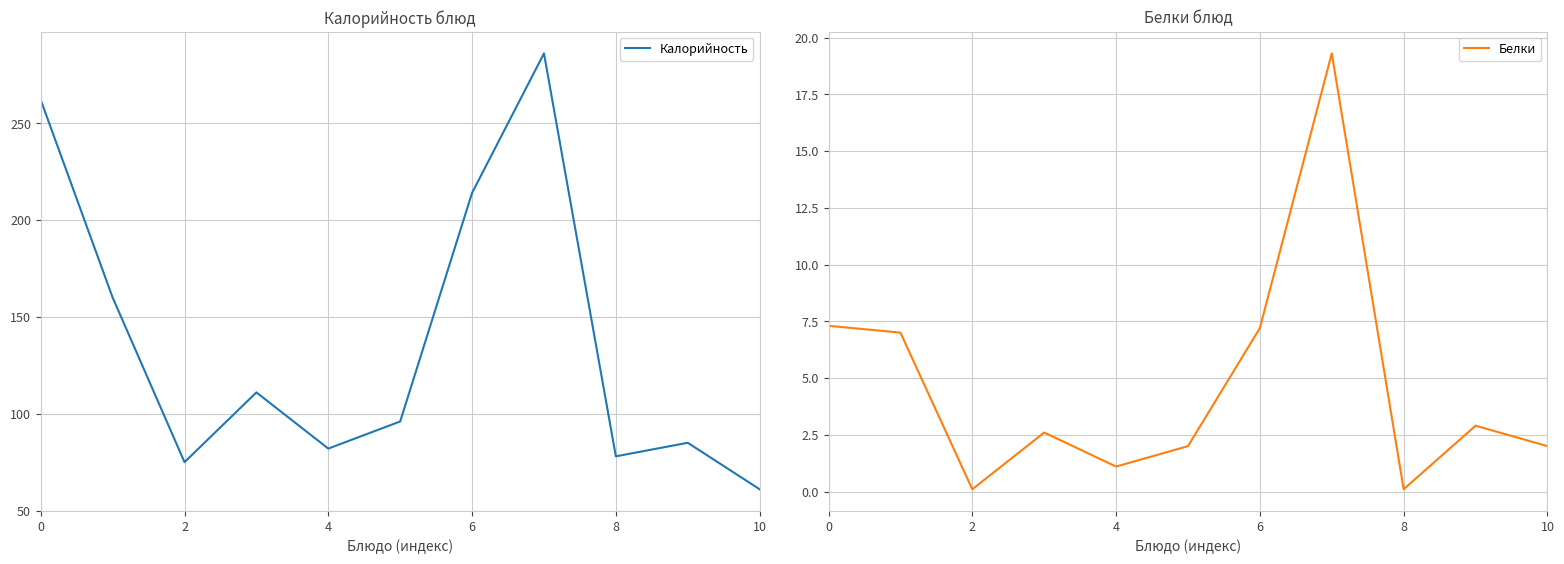

How many data points in Белки are above 2?

6